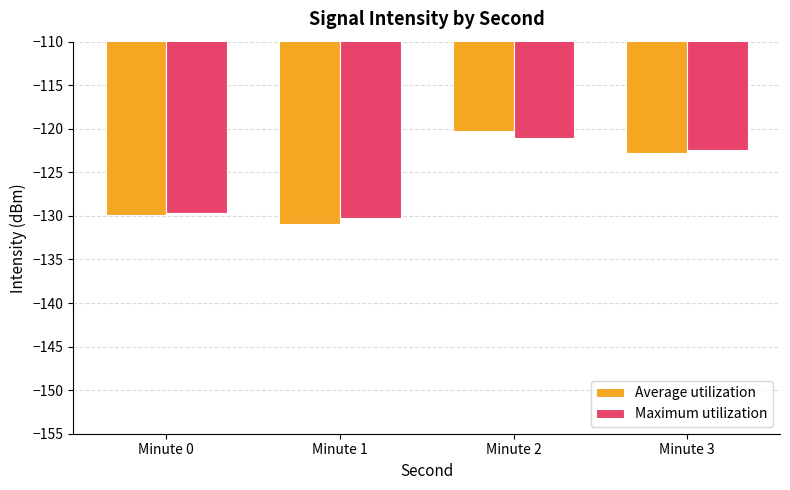

What is the value of the Maximum utilization bar at the 2nd from the left?

-130.3